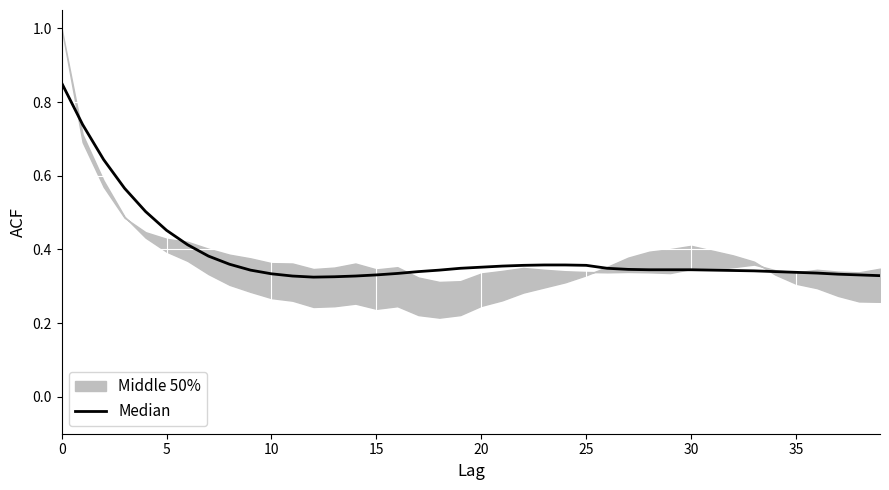

True or false: the data has more than 1 interior local peaks.

False